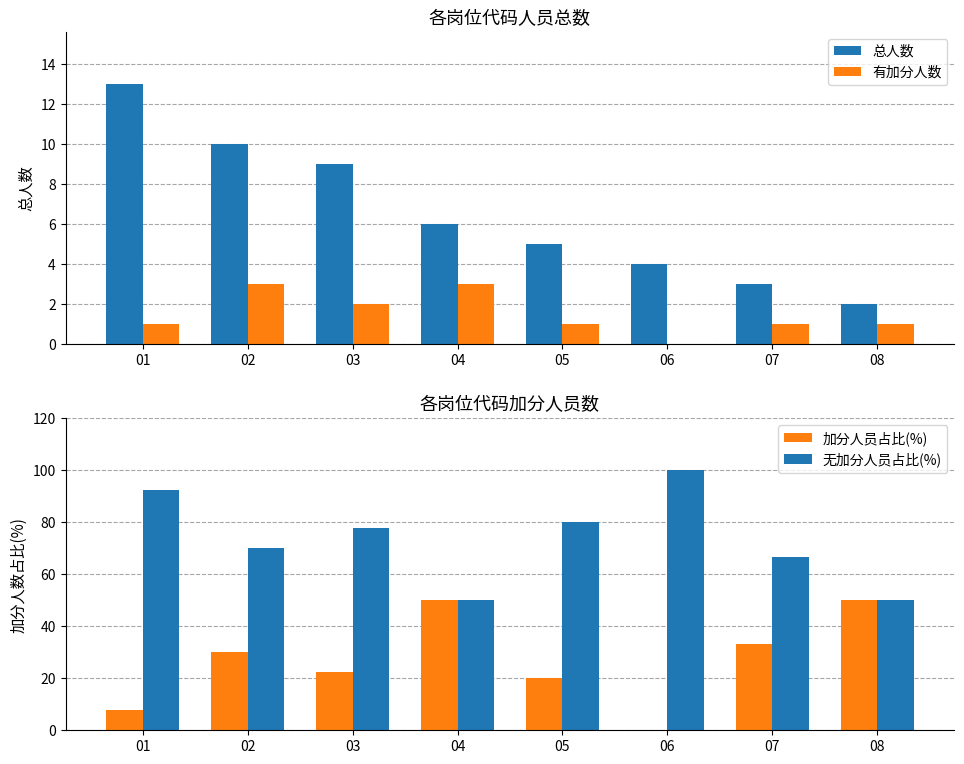

At how many categories does at least one series exceed 11?

8